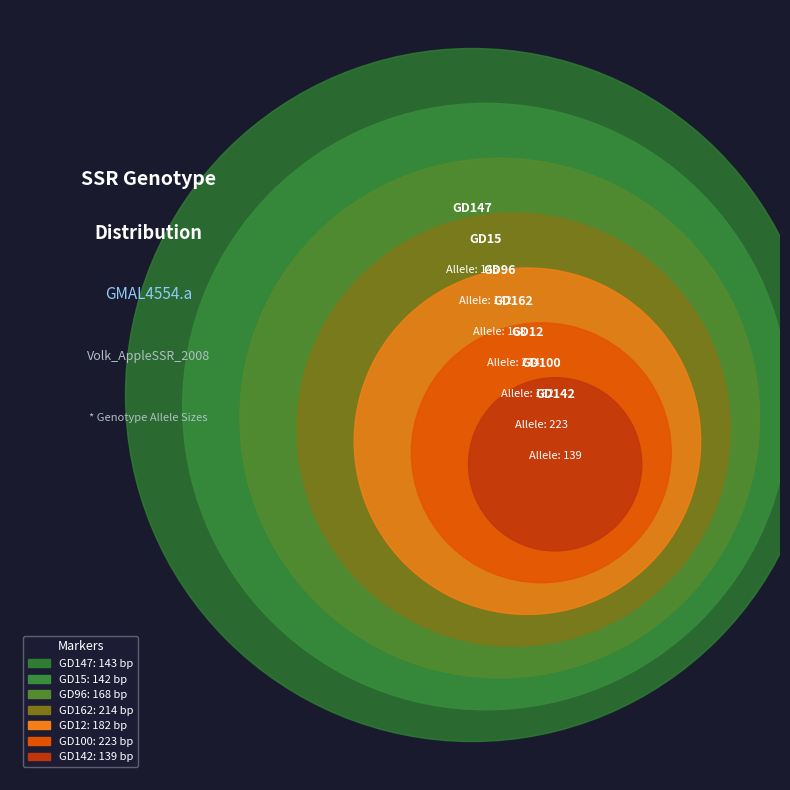

Does GD142 account for over 50% of the chart?

No